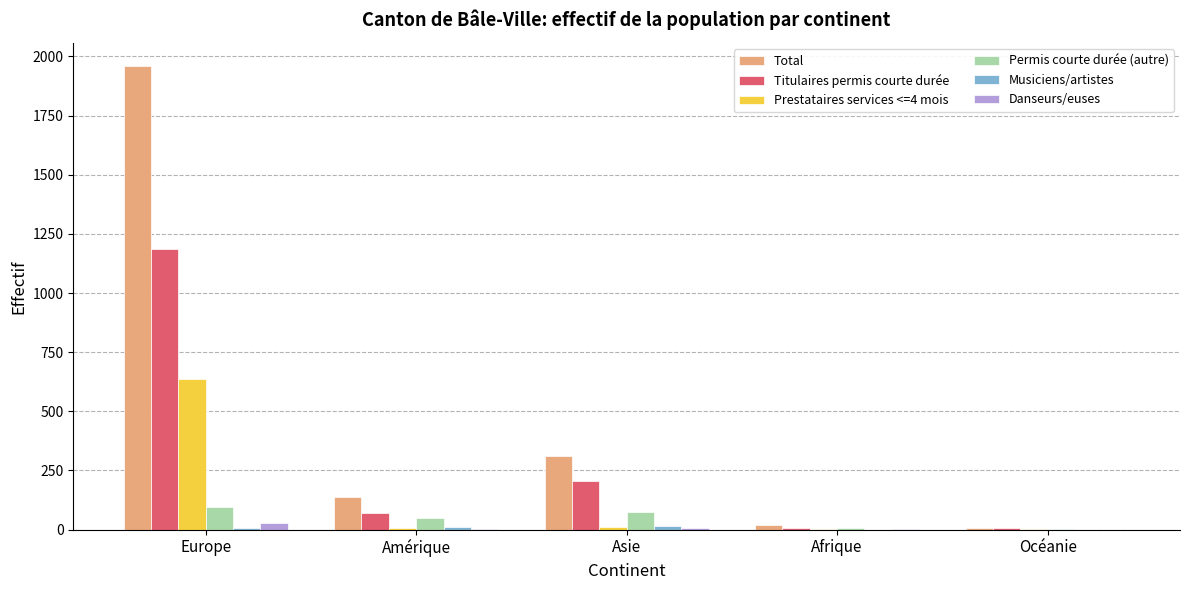

Between Asie and Afrique, which series saw the biggest shift?

Total